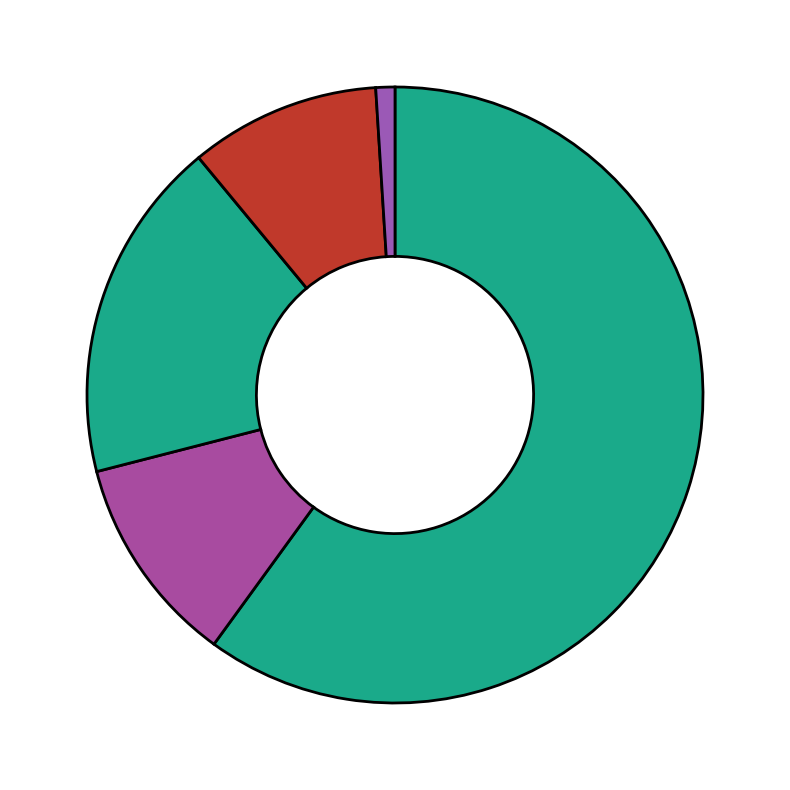

Count the number of slices in the pie.

5